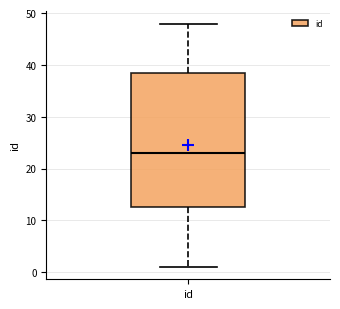

Read this box plot against the y-axis: the position of the median line, the range covered by the box, and the ends of both whiskers. The values are not printed on the chart, so give them approximately, as read against the axis.

median 23, box 13 to 39, whiskers 1 to 48